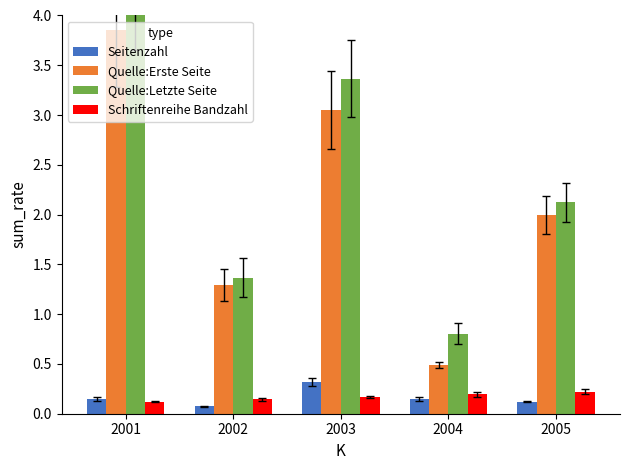

At which category is the sum across all series the highest?

2001